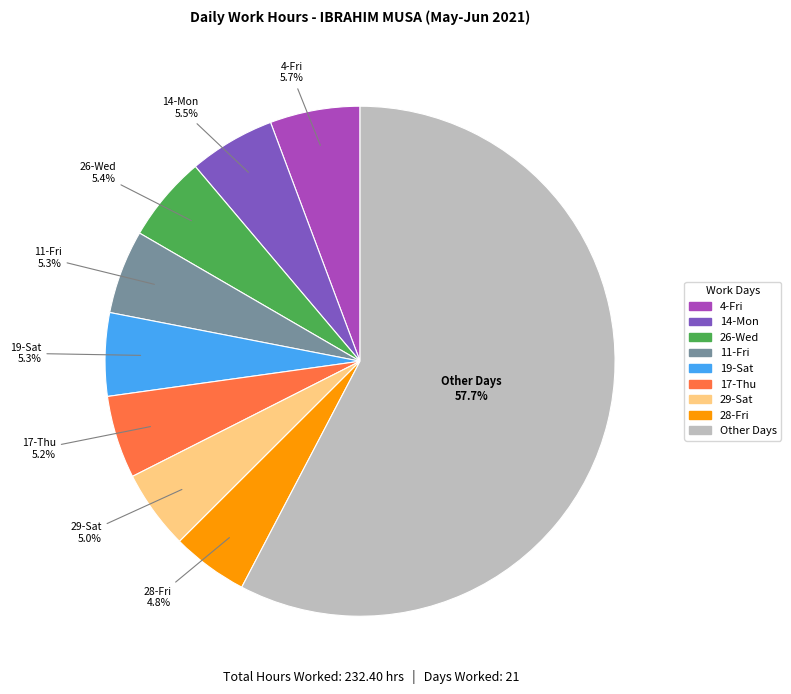

Does any single category account for the majority?

Yes